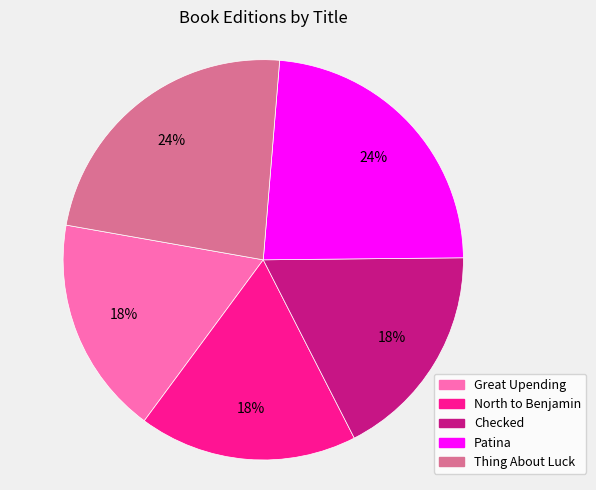

Do Patina and Great Upending together represent more than half of the pie?

No